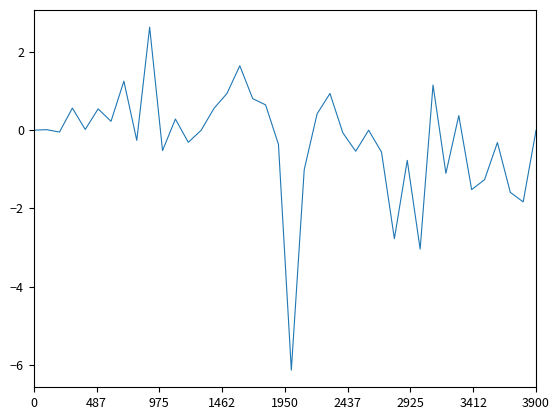

What is the difference between the maximum and minimum values?

8.8